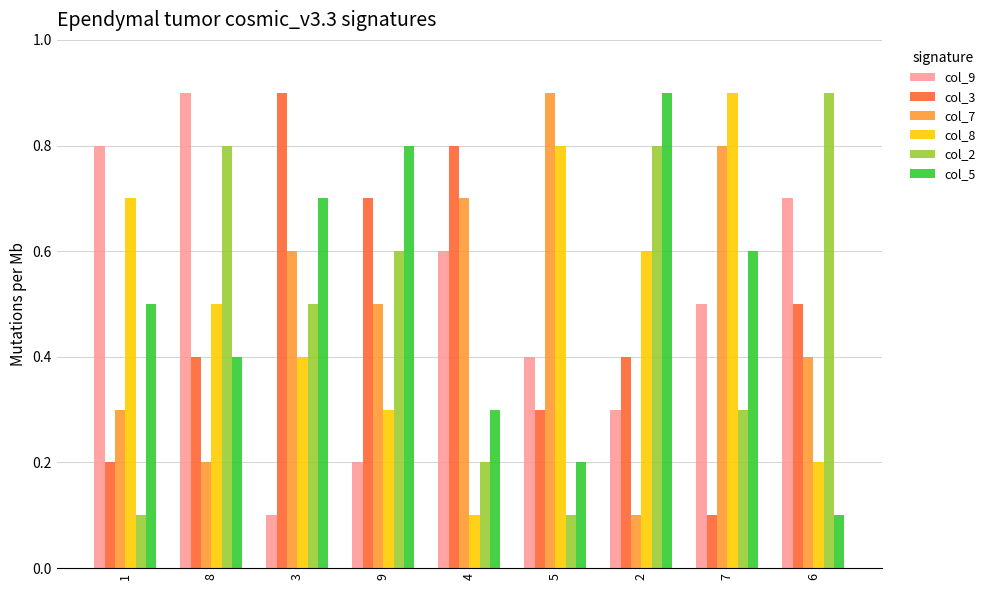

At how many categories does at least one series exceed 0?

9